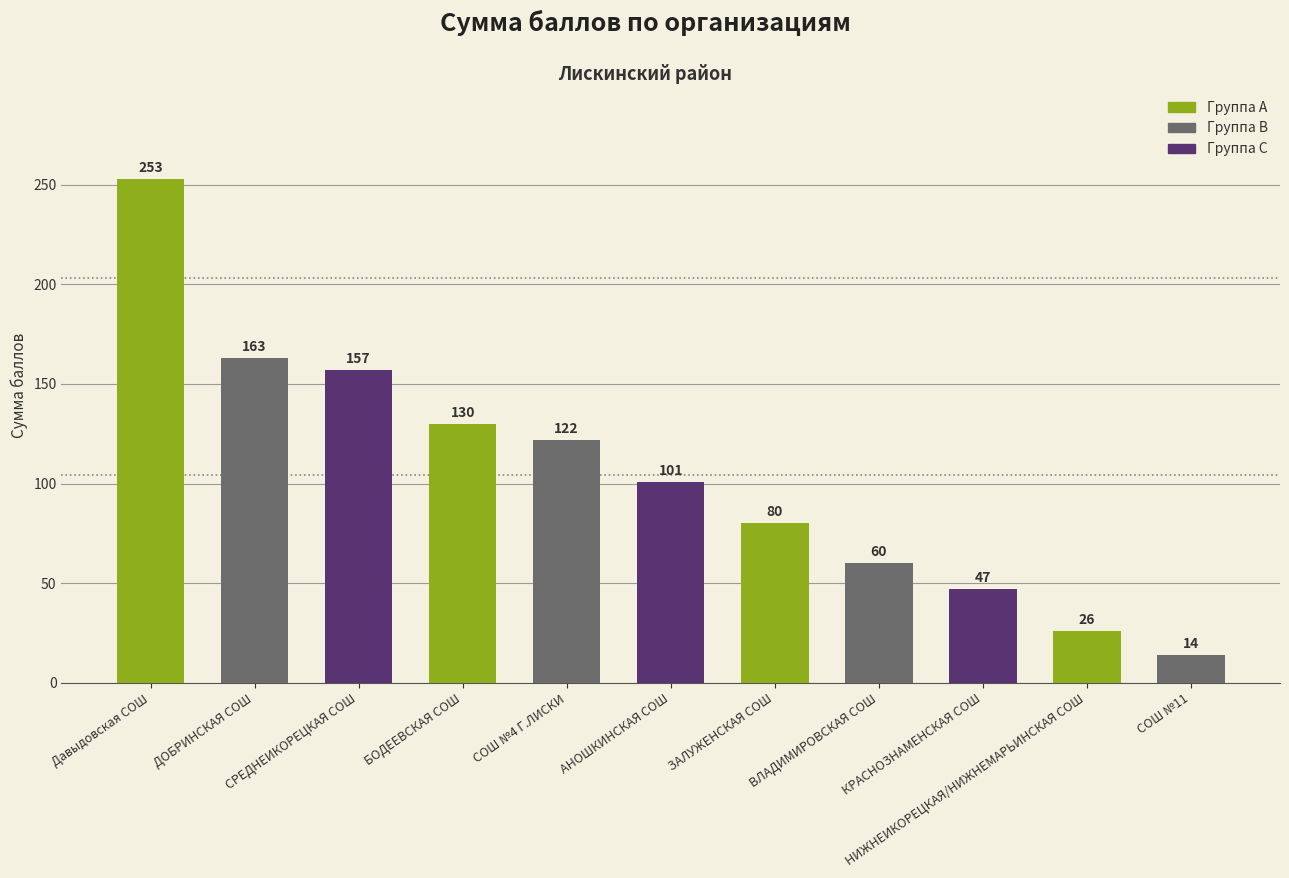

What is the greatest value displayed?

253